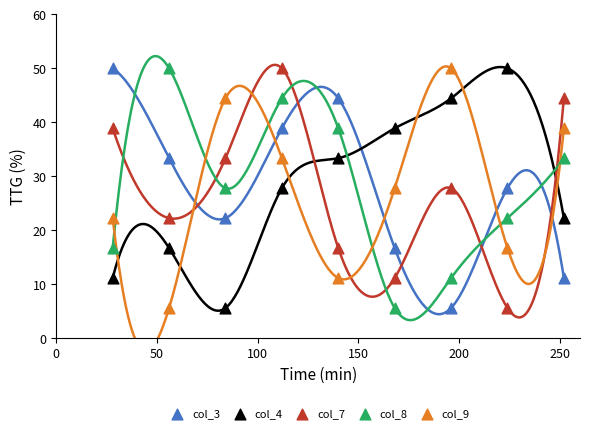

Across all data points, what is the range of X values (max minus min)?

224.0